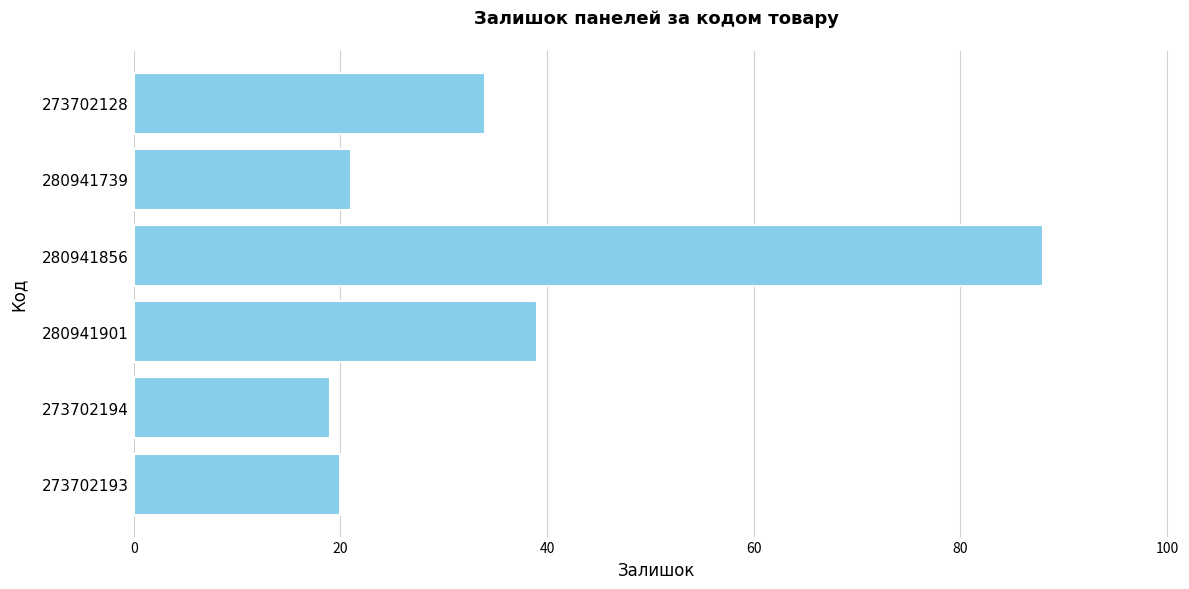

The value at 280941901 is 39. True or false?

True